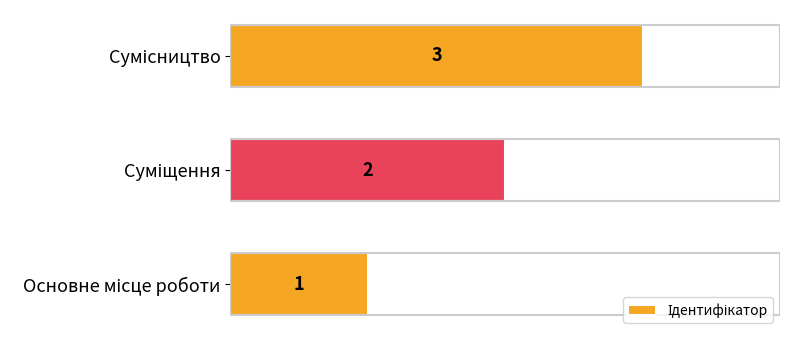

How many bars are there in total?

3